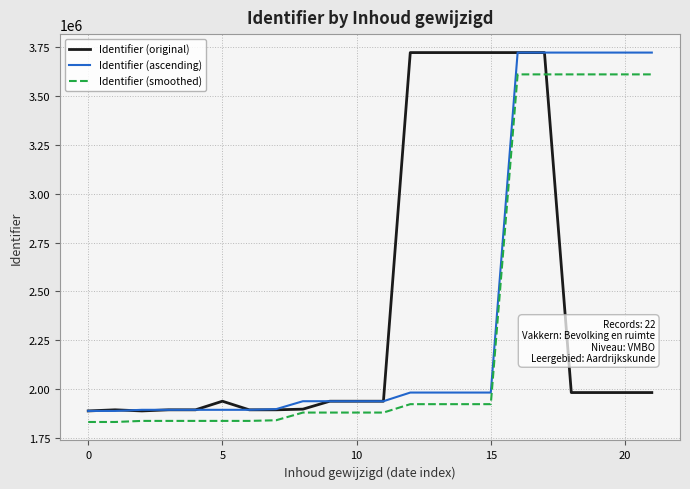

What is the lowest value of the Identifier (original) series?

1887842.0